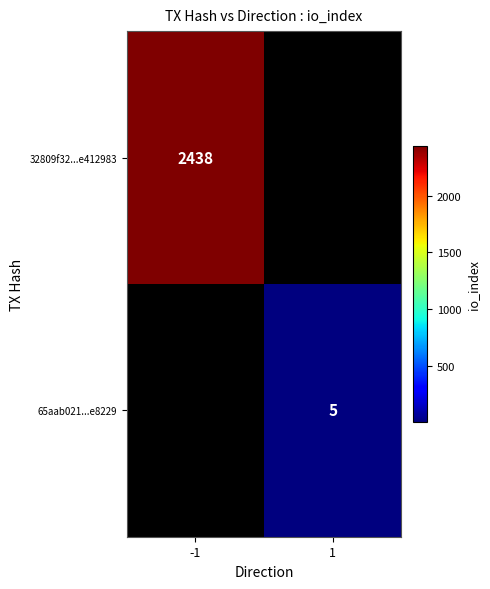

The 65aab021...e8229 series shows 8 at 1. True or false?

False